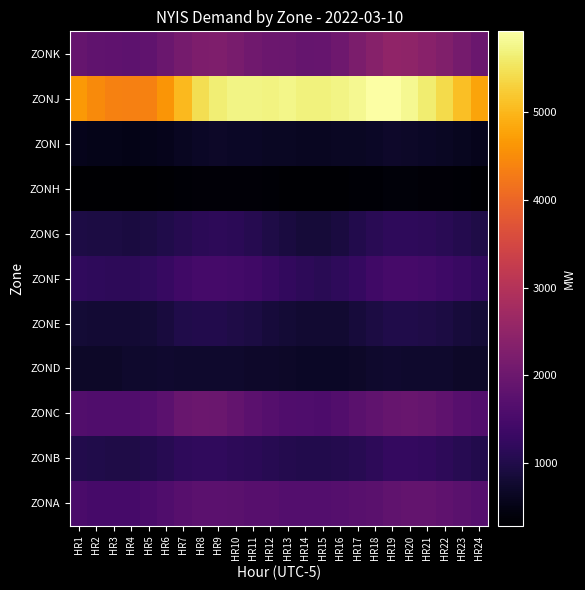

Reading left to right, transcribe all the data shown in this chart.

ZONA: HR1=1535	HR2=1479	HR3=1491	HR4=1486	HR5=1520	HR6=1611	HR7=1712	HR8=1770	HR9=1779	HR10=1750	HR11=1705	HR12=1705	HR13=1670	HR14=1657	HR15=1653	HR16=1682	HR17=1717	HR18=1751	HR19=1828	HR20=1870	HR21=1884	HR22=1818	HR23=1743	HR24=1681
ZONB: HR1=1011	HR2=991	HR3=978	HR4=985	HR5=1017	HR6=1082	HR7=1165	HR8=1206	HR9=1203	HR10=1155	HR11=1132	HR12=1095	HR13=1049	HR14=1015	HR15=1023	HR16=1036	HR17=1080	HR18=1157	HR19=1234	HR20=1242	HR21=1212	HR22=1155	HR23=1084	HR24=1025
ZONC: HR1=1639	HR2=1611	HR3=1605	HR4=1610	HR5=1649	HR6=1778	HR7=1936	HR8=1997	HR9=1972	HR10=1882	HR11=1766	HR12=1680	HR13=1605	HR14=1586	HR15=1567	HR16=1627	HR17=1756	HR18=1845	HR19=1934	HR20=1937	HR21=1898	HR22=1818	HR23=1709	HR24=1631
ZOND: HR1=695	HR2=697	HR3=683	HR4=728	HR5=740	HR6=753	HR7=726	HR8=744	HR9=738	HR10=728	HR11=712	HR12=703	HR13=690	HR14=675	HR15=667	HR16=669	HR17=694	HR18=729	HR19=746	HR20=741	HR21=737	HR22=728	HR23=700	HR24=685
ZONE: HR1=819	HR2=800	HR3=809	HR4=808	HR5=830	HR6=893	HR7=992	HR8=1027	HR9=1010	HR10=971	HR11=924	HR12=867	HR13=816	HR14=784	HR15=770	HR16=782	HR17=859	HR18=934	HR19=993	HR20=998	HR21=982	HR22=938	HR23=870	HR24=819
ZONF: HR1=1197	HR2=1176	HR3=1158	HR4=1162	HR5=1197	HR6=1277	HR7=1387	HR8=1455	HR9=1456	HR10=1439	HR11=1389	HR12=1316	HR13=1224	HR14=1145	HR15=1116	HR16=1175	HR17=1273	HR18=1397	HR19=1482	HR20=1474	HR21=1437	HR22=1376	HR23=1298	HR24=1227
ZONG: HR1=960	HR2=937	HR3=925	HR4=921	HR5=935	HR6=991	HR7=1073	HR8=1132	HR9=1160	HR10=1138	HR11=1065	HR12=977	HR13=907	HR14=851	HR15=854	HR16=920	HR17=1017	HR18=1105	HR19=1185	HR20=1182	HR21=1160	HR22=1112	HR23=1046	HR24=983
ZONH: HR1=293	HR2=287	HR3=283	HR4=282	HR5=289	HR6=305	HR7=339	HR8=357	HR9=357	HR10=361	HR11=352	HR12=331	HR13=321	HR14=314	HR15=313	HR16=317	HR17=336	HR18=343	HR19=374	HR20=378	HR21=365	HR22=353	HR23=327	HR24=305
ZONI: HR1=553	HR2=537	HR3=532	HR4=519	HR5=528	HR6=561	HR7=613	HR8=659	HR9=679	HR10=677	HR11=666	HR12=649	HR13=640	HR14=627	HR15=627	HR16=640	HR17=654	HR18=675	HR19=705	HR20=697	HR21=675	HR22=645	HR23=603	HR24=562
ZONJ: HR1=4653	HR2=4479	HR3=4372	HR4=4337	HR5=4370	HR6=4602	HR7=5030	HR8=5439	HR9=5643	HR10=5737	HR11=5725	HR12=5719	HR13=5749	HR14=5689	HR15=5683	HR16=5735	HR17=5810	HR18=5909	HR19=5923	HR20=5809	HR21=5621	HR22=5405	HR23=5105	HR24=4789
ZONK: HR1=1905	HR2=1841	HR3=1806	HR4=1800	HR5=1846	HR6=1959	HR7=2126	HR8=2235	HR9=2254	HR10=2163	HR11=2047	HR12=1981	HR13=1975	HR14=1899	HR15=1921	HR16=2027	HR17=2212	HR18=2361	HR19=2498	HR20=2464	HR21=2386	HR22=2274	HR23=2121	HR24=1972